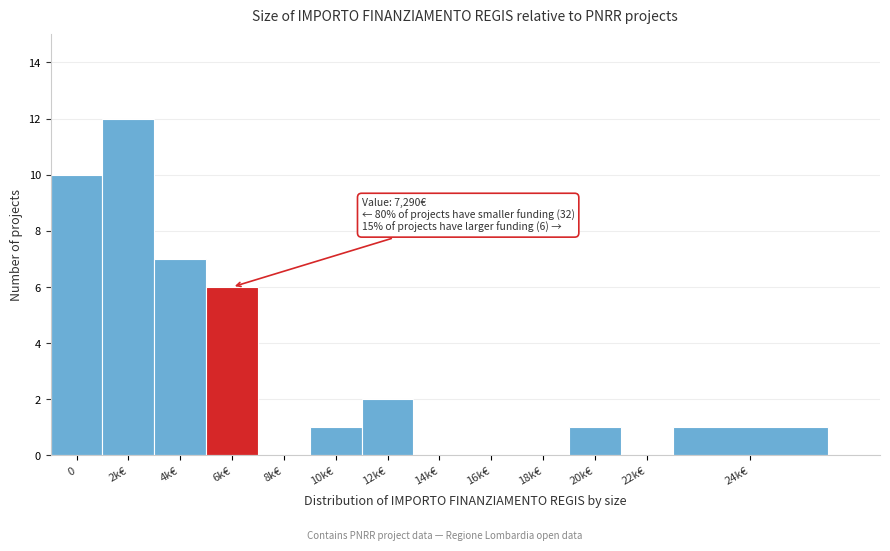

Reading left to right, extract all data points from this chart.

0=10	2k€=12	4k€=7	6k€=6	8k€=0	10k€=1	12k€=2	14k€=0	16k€=0	18k€=0	20k€=1	22k€=0	24k€=1